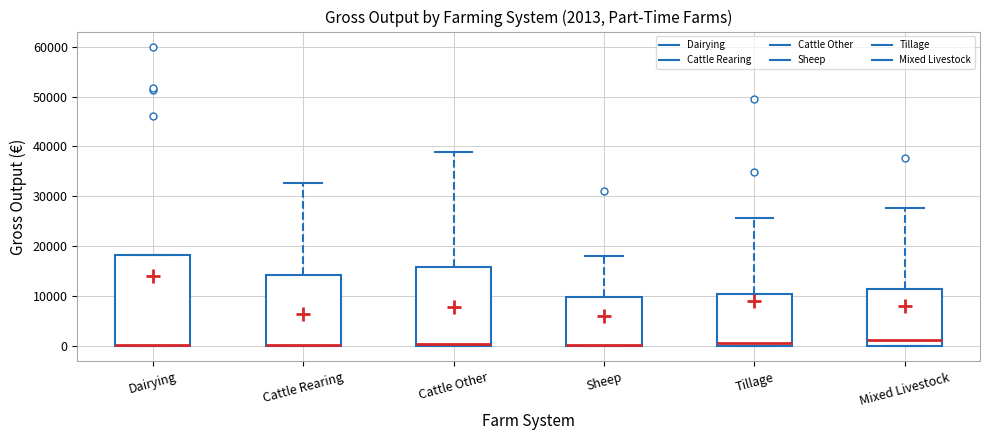

Comparing the boxes themselves (not the whiskers), which one is the tallest?

Dairying